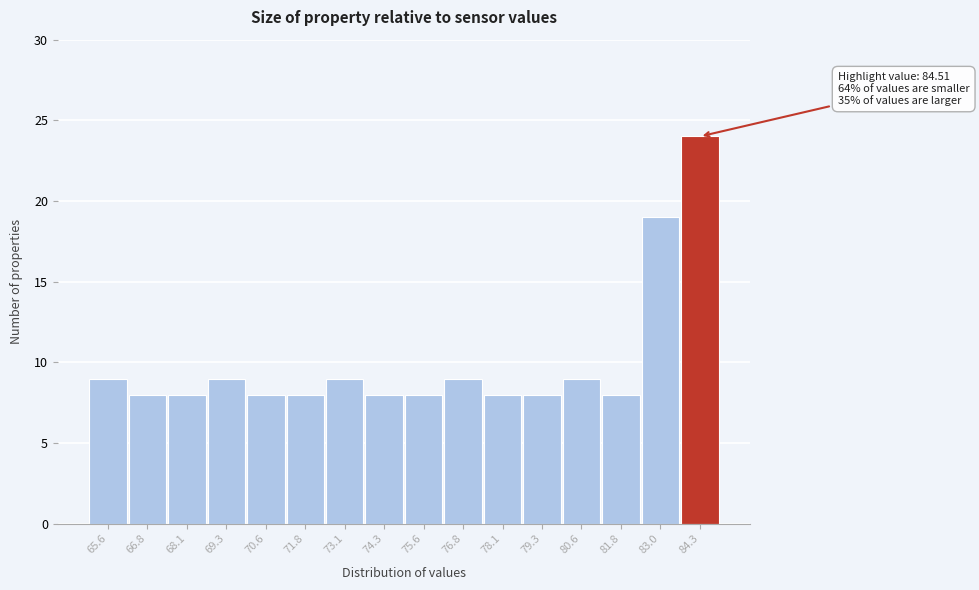

Reading left to right, extract all data points from this chart.

65.6=9	66.8=8	68.1=8	69.3=9	70.6=8	71.8=8	73.1=9	74.3=8	75.6=8	76.8=9	78.1=8	79.3=8	80.6=9	81.8=8	83.0=19	84.3=24